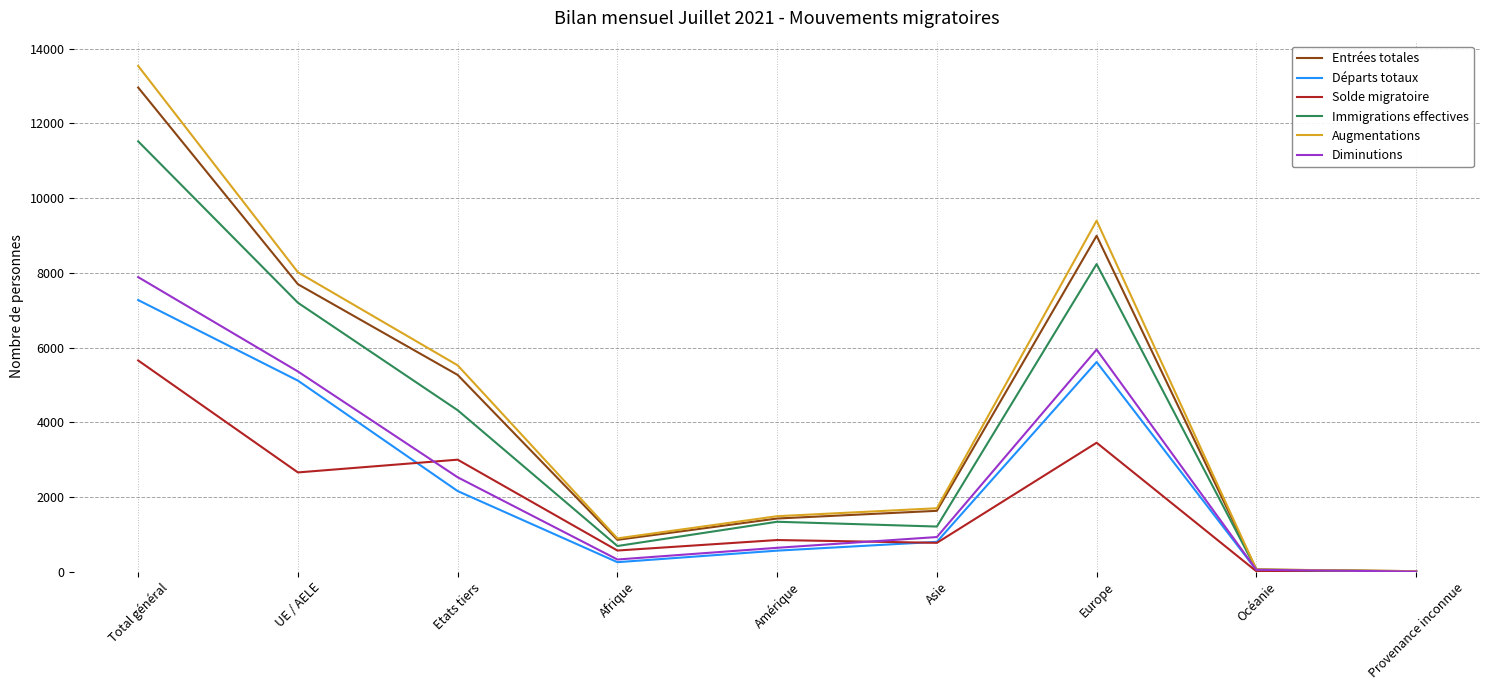

What is the spread (max minus min) of values at Total général?

7884